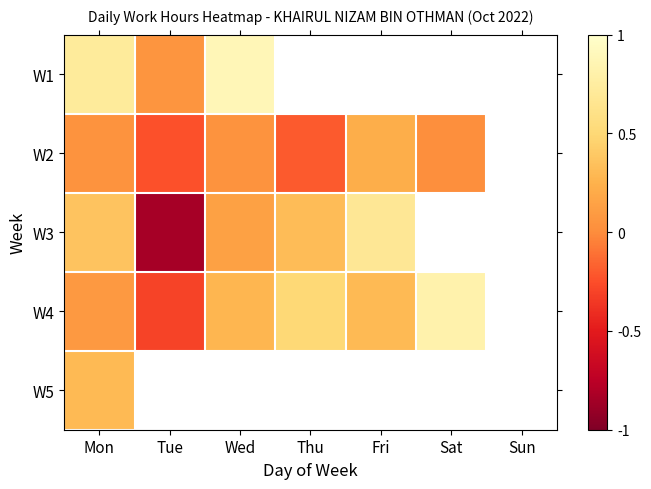

Rank the series by their maximum value, from highest to lowest.

W1, W4, W3, W5, W2